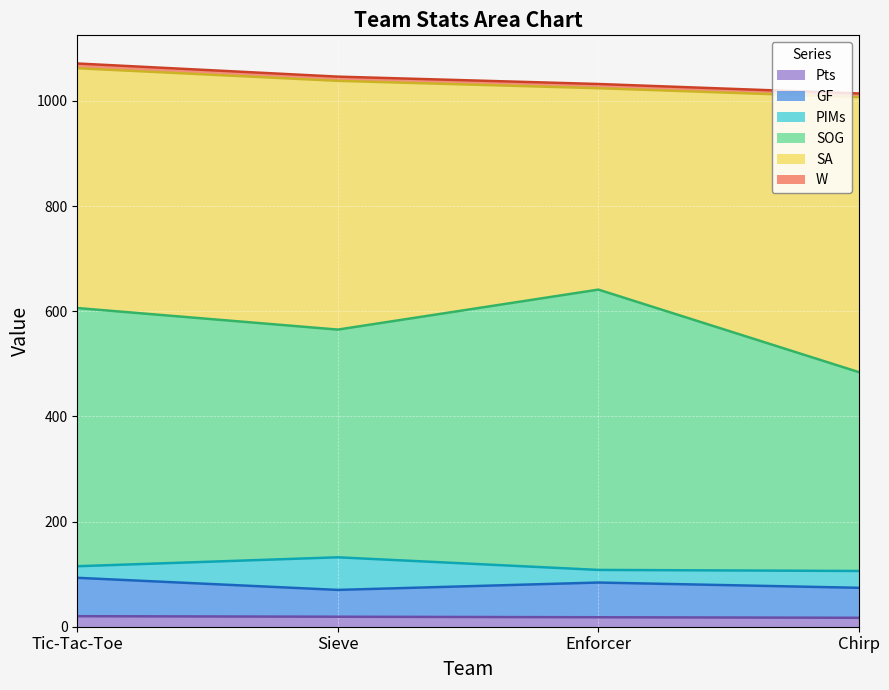

Where does the Pts series first go above 19?

Tic-Tac-Toe